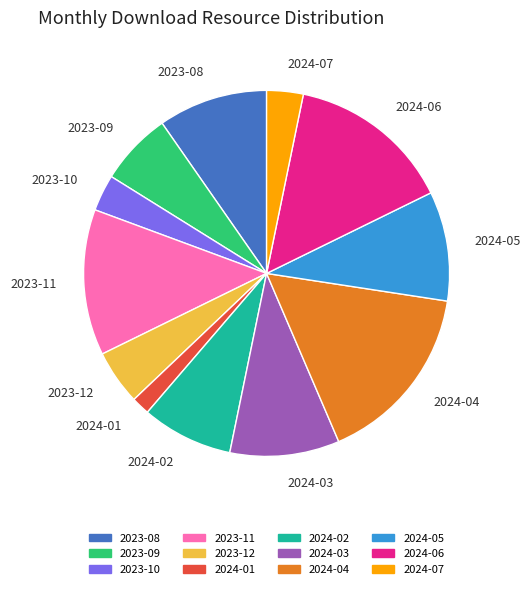

Is the sum of 2023-08 and 2023-11 greater than half?

No